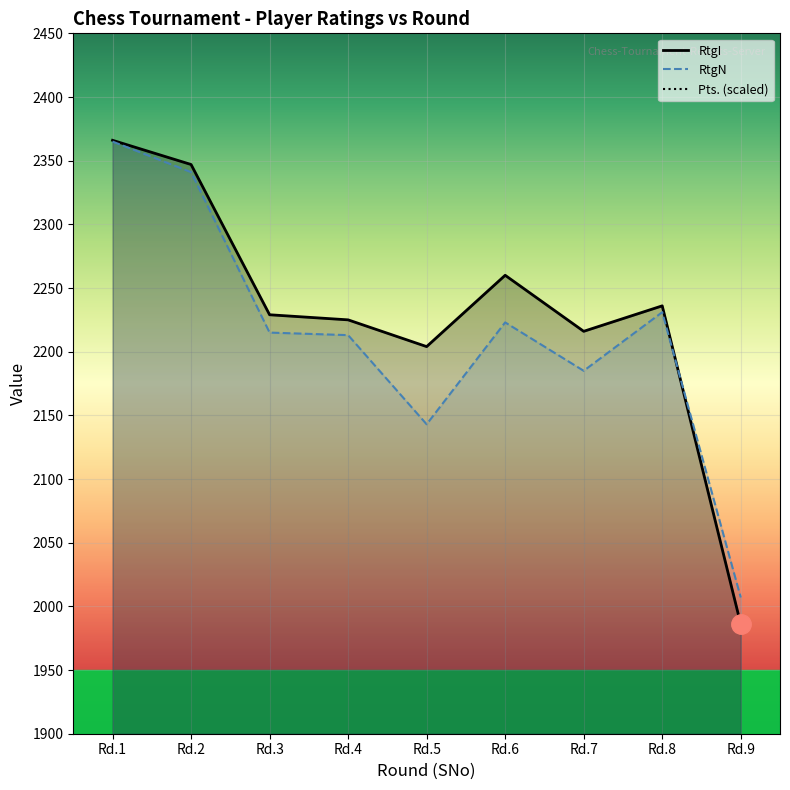

The value of RtgN at Rd.8 is 543. True or false?

False